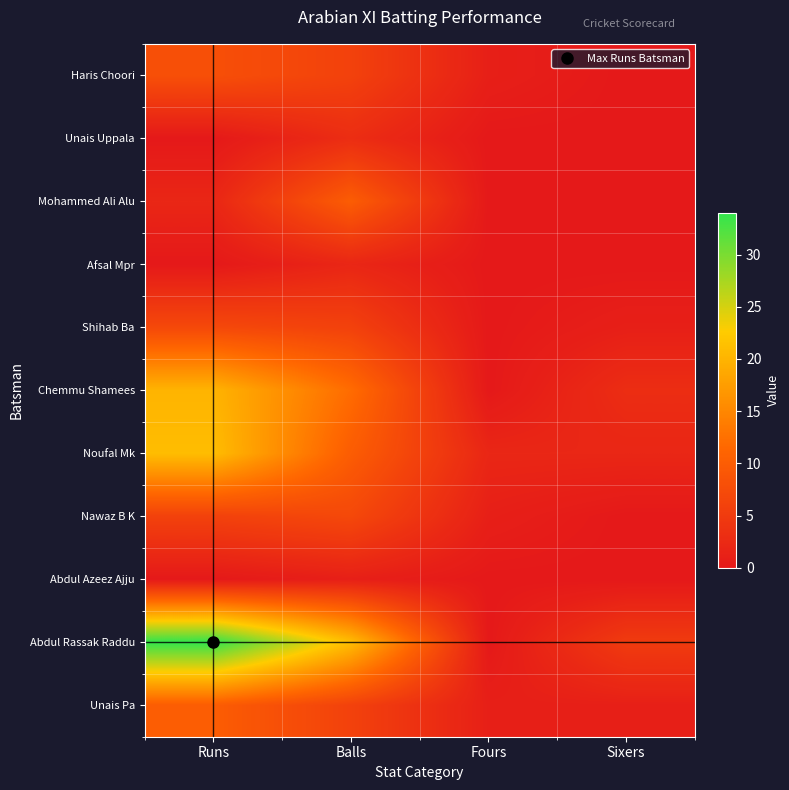

Reading right to left, list all the values displayed in this chart.

Haris Choori: Sixers=0	Fours=1	Balls=6	Runs=8
Unais Uppala: Sixers=0	Fours=0	Balls=3	Runs=0
Mohammed Ali Alu: Sixers=0	Fours=0	Balls=10	Runs=2
Afsal Mpr: Sixers=0	Fours=0	Balls=2	Runs=0
Shihab Ba: Sixers=1	Fours=0	Balls=6	Runs=7
Chemmu Shamees: Sixers=3	Fours=0	Balls=12	Runs=20
Noufal Mk: Sixers=2	Fours=2	Balls=10	Runs=21
Nawaz B K: Sixers=0	Fours=1	Balls=7	Runs=6
Abdul Azeez Ajju: Sixers=0	Fours=0	Balls=1	Runs=0
Abdul Rassak Raddu: Sixers=5	Fours=0	Balls=21	Runs=34
Unais Pa: Sixers=1	Fours=1	Balls=6	Runs=10